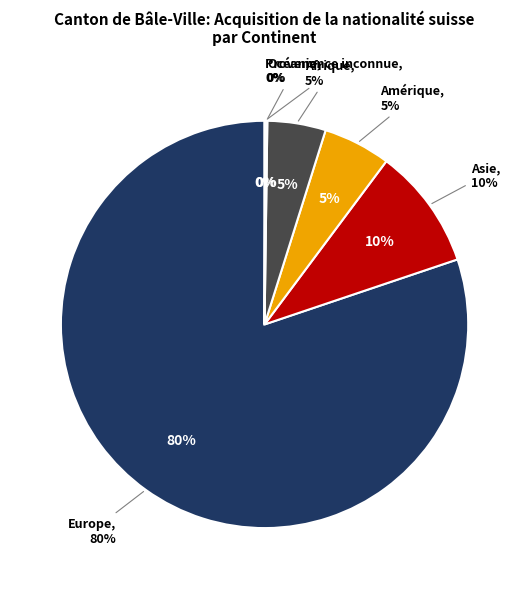

Does any single category account for the majority?

Yes